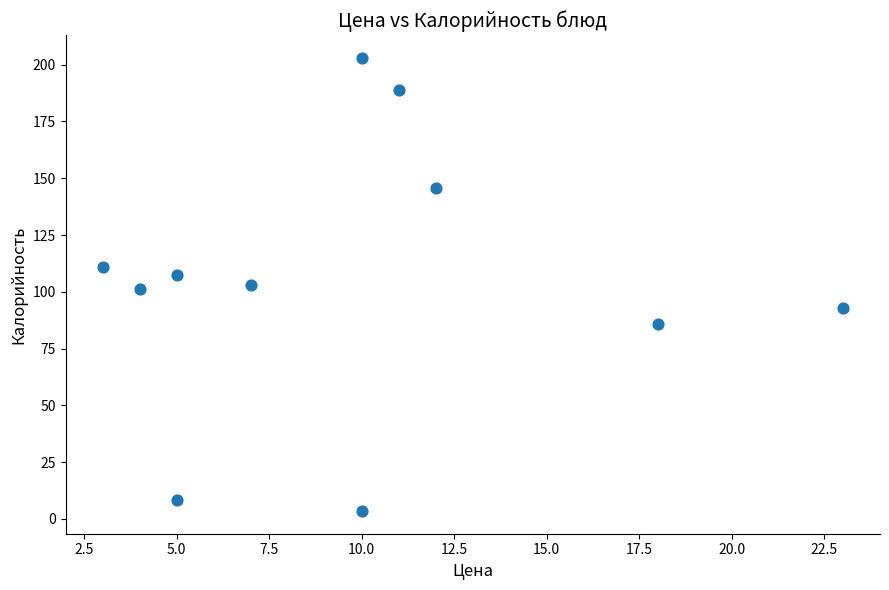

What is the average Y value?

104.6